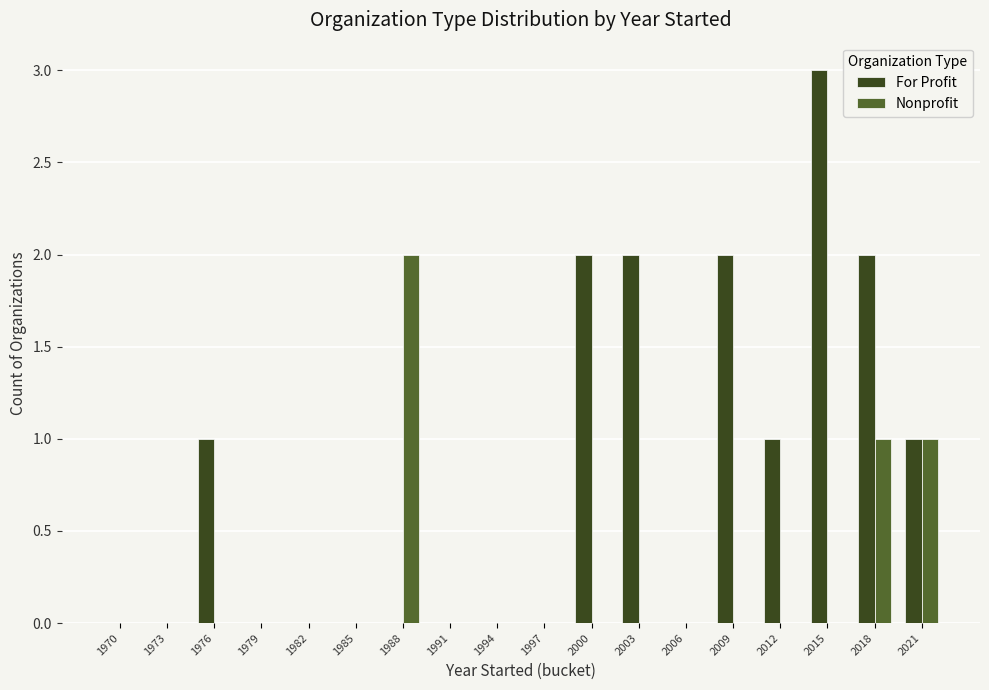

What is the sum of all For Profit values?

14